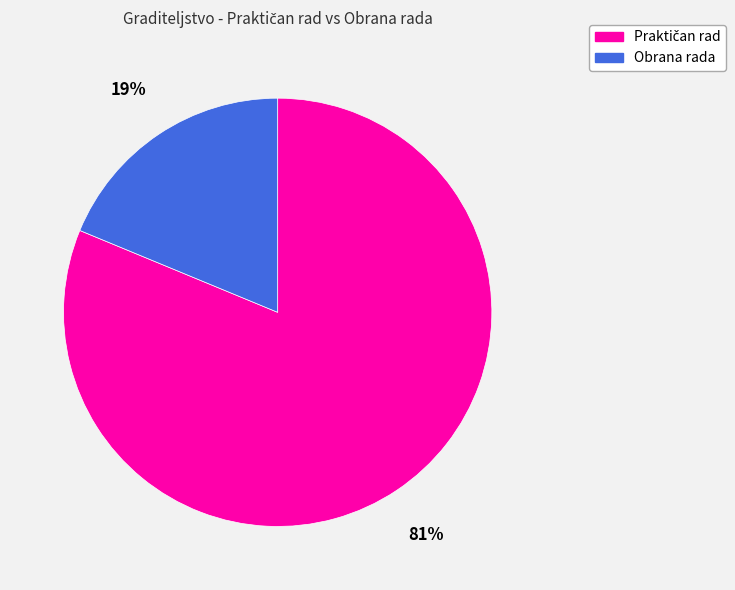

How many segments does this pie chart have?

2